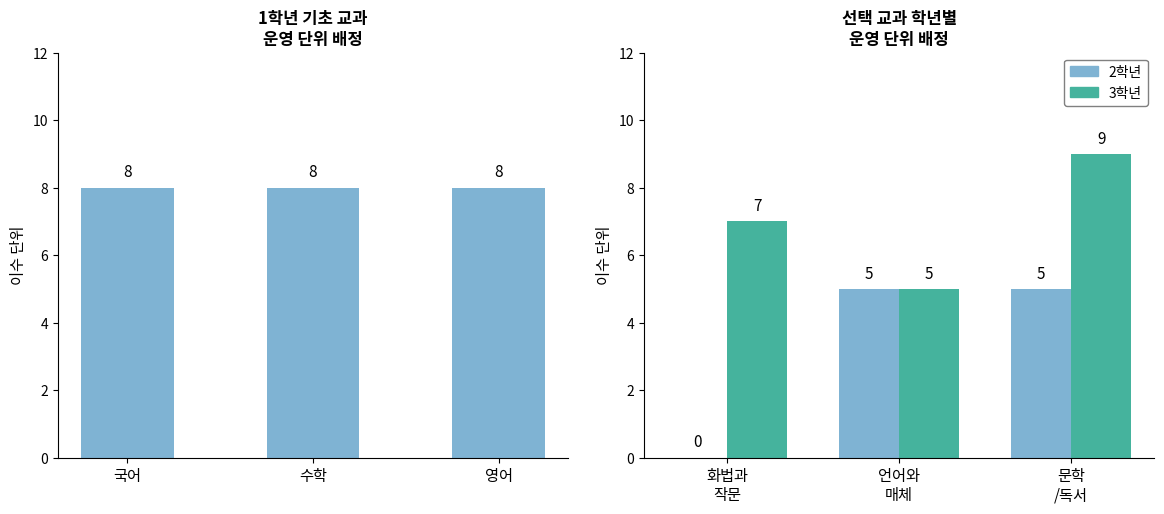

Reading left to right, transcribe all the data shown in this chart.

1학년: 8	8	8
2학년: 0	5	5
3학년: 7	5	9